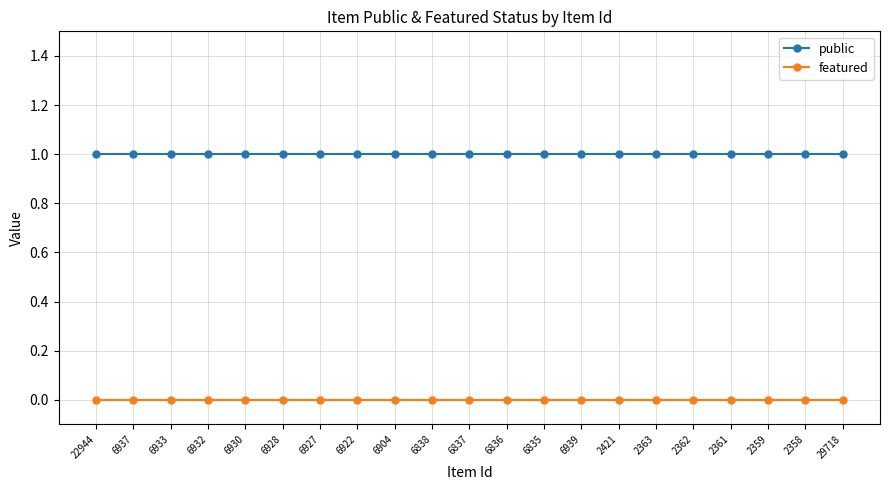

The value of featured at 6904 is 0. True or false?

True